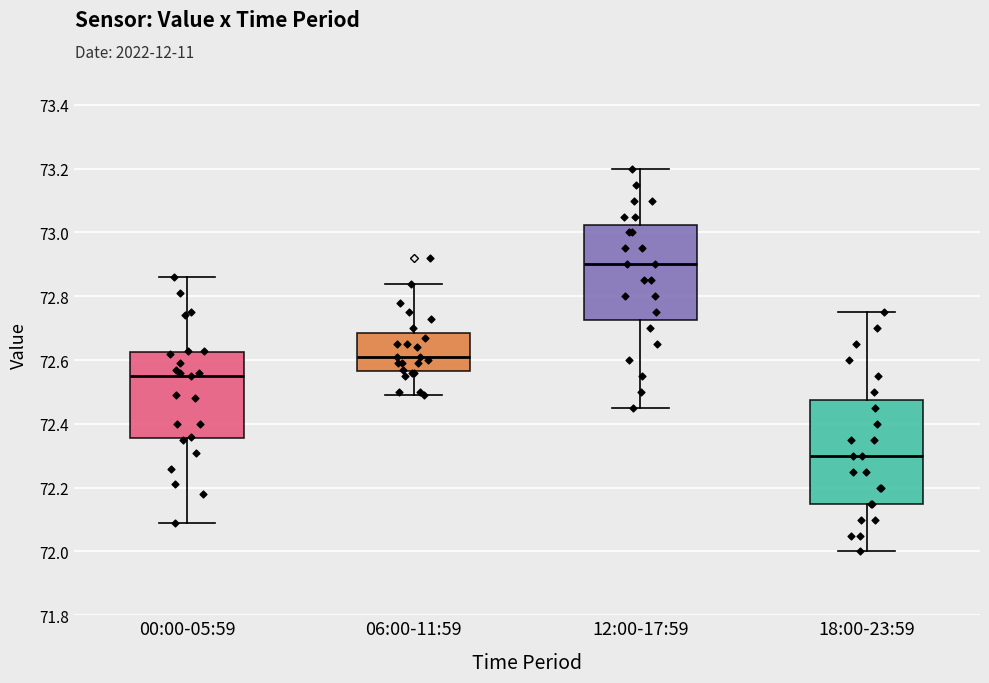

Reading left to right, transcribe this box plot: for each box, give where its median line is, the range the box spans, and where its two whiskers end, as read against the y-axis. The values are not printed on the chart, so give them approximately, as read against the axis.

00:00-05:59: median 72.56, box 72.36 to 72.62, whiskers 72.10 to 72.86
06:00-11:59: median 72.62, box 72.56 to 72.68, whiskers 72.50 to 72.84
12:00-17:59: median 72.90, box 72.72 to 73.02, whiskers 72.46 to 73.20
18:00-23:59: median 72.30, box 72.16 to 72.48, whiskers 72.00 to 72.76